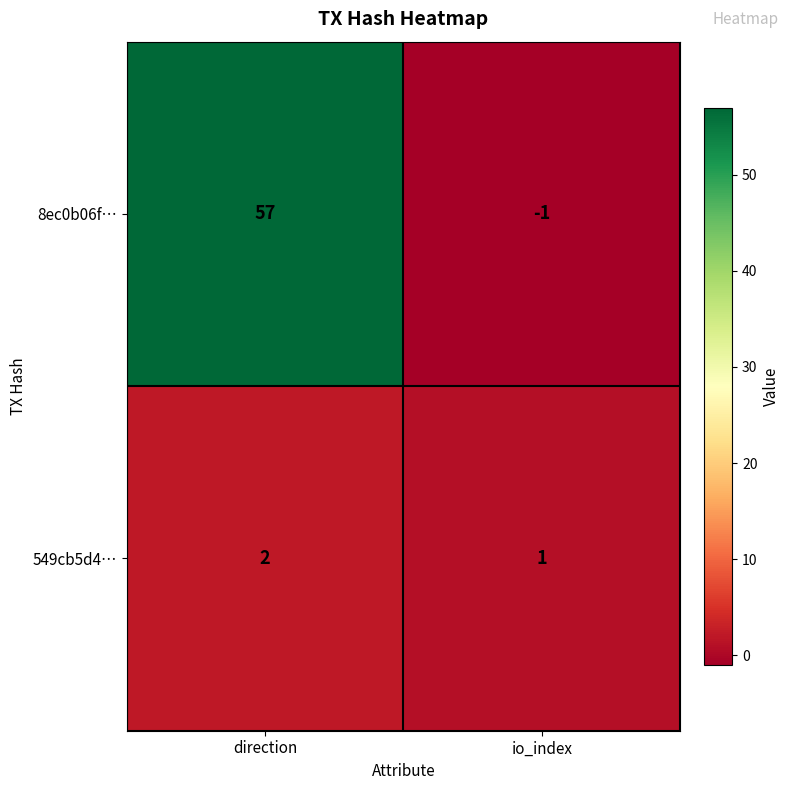

What is the total value across all series at direction?

59